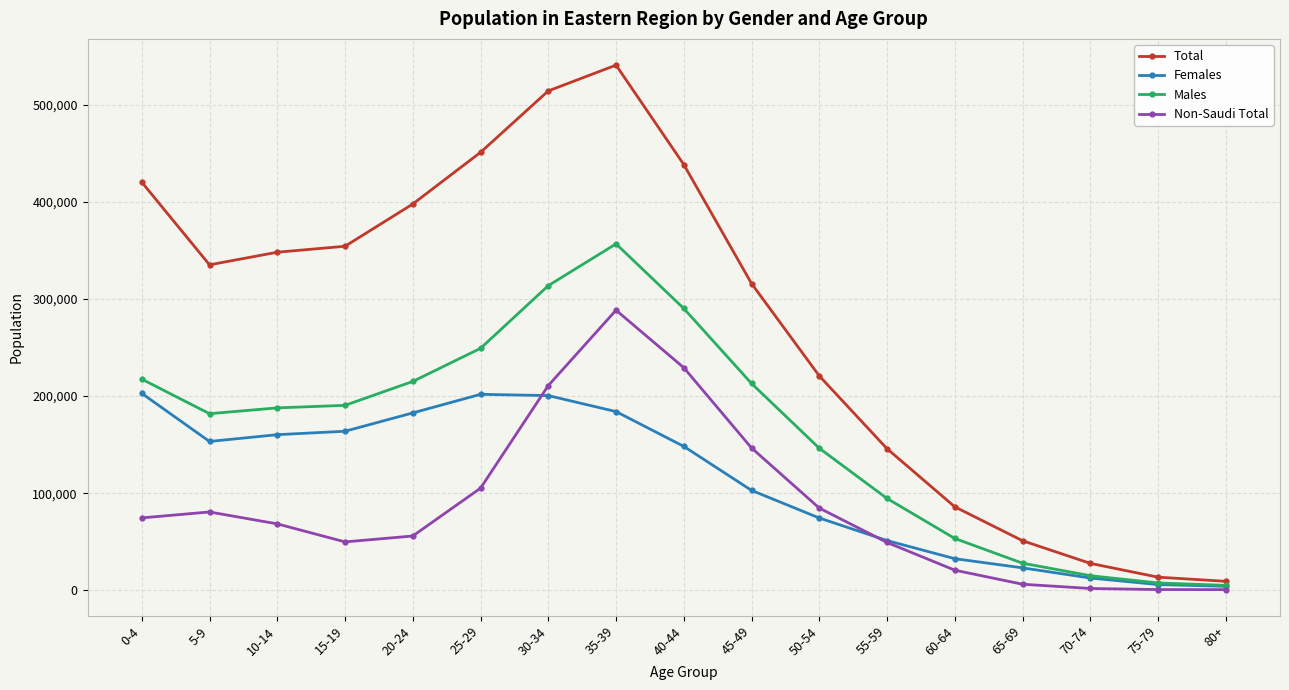

At which label does Females first exceed 148231?

0-4